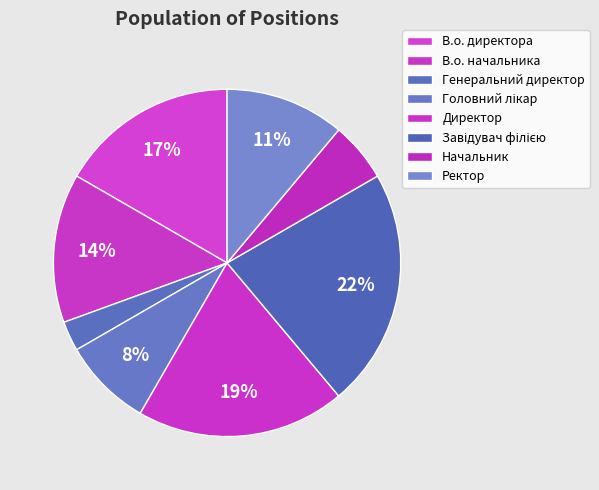

What percentage is the Завідувач філією slice, to the nearest percent?

22%